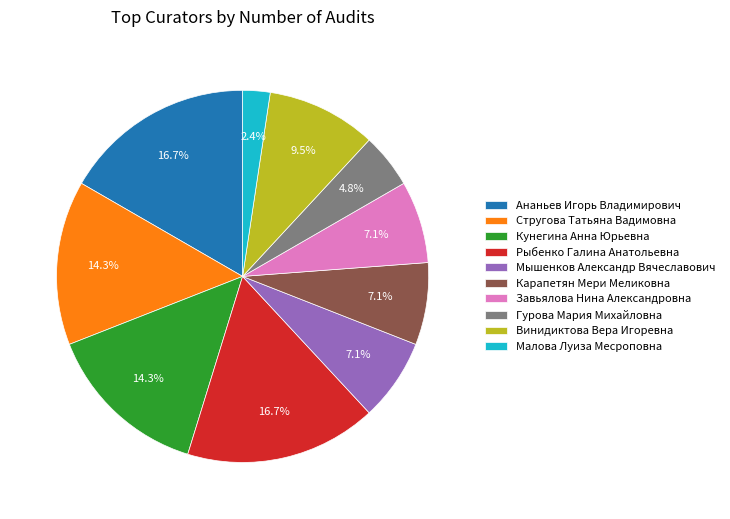

Between Гурова Мария Михайловна and Карапетян Мери Меликовна, which is larger?

Карапетян Мери Меликовна